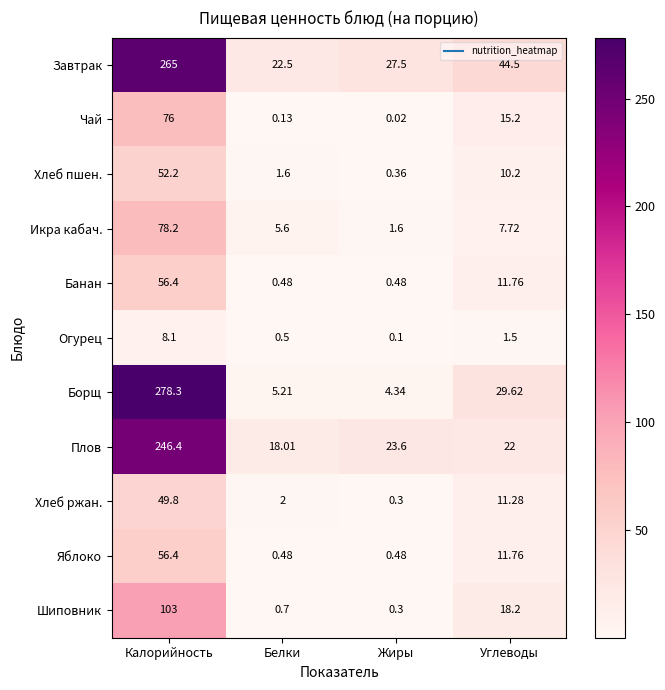

List the labels in order of Завтрак value, smallest first.

Белки, Жиры, Углеводы, Калорийность